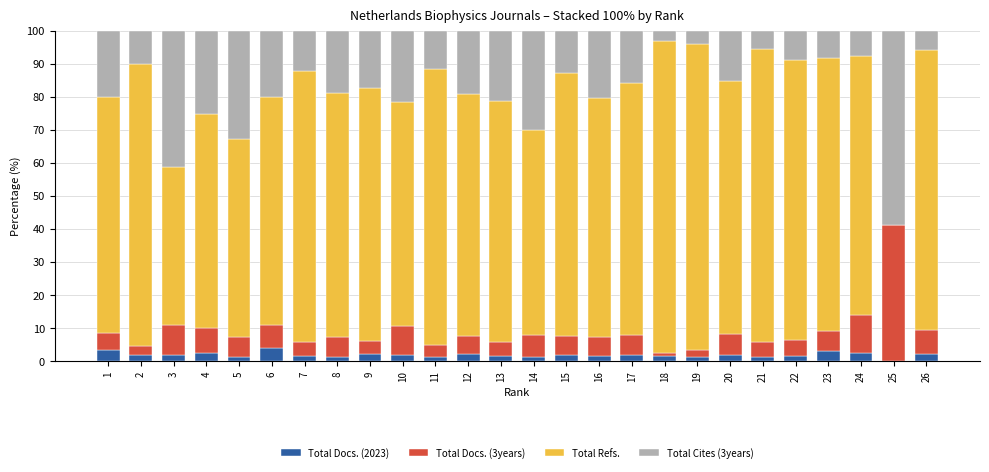

Is it true that Total Docs. (2023) equals 1.4 at 5?

True